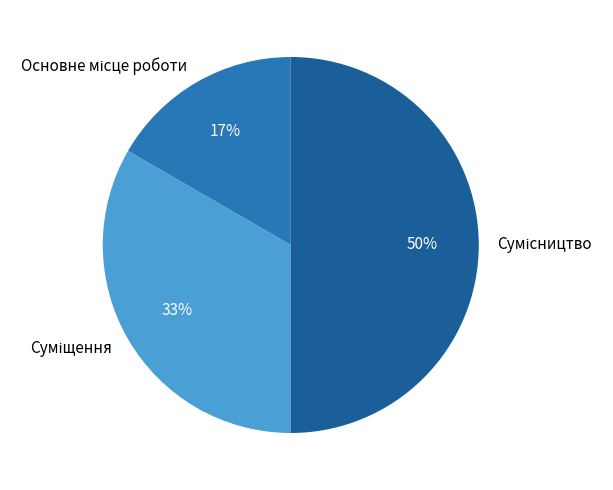

To the nearest percent, what is the difference between the largest and smallest slice percentages?

33%